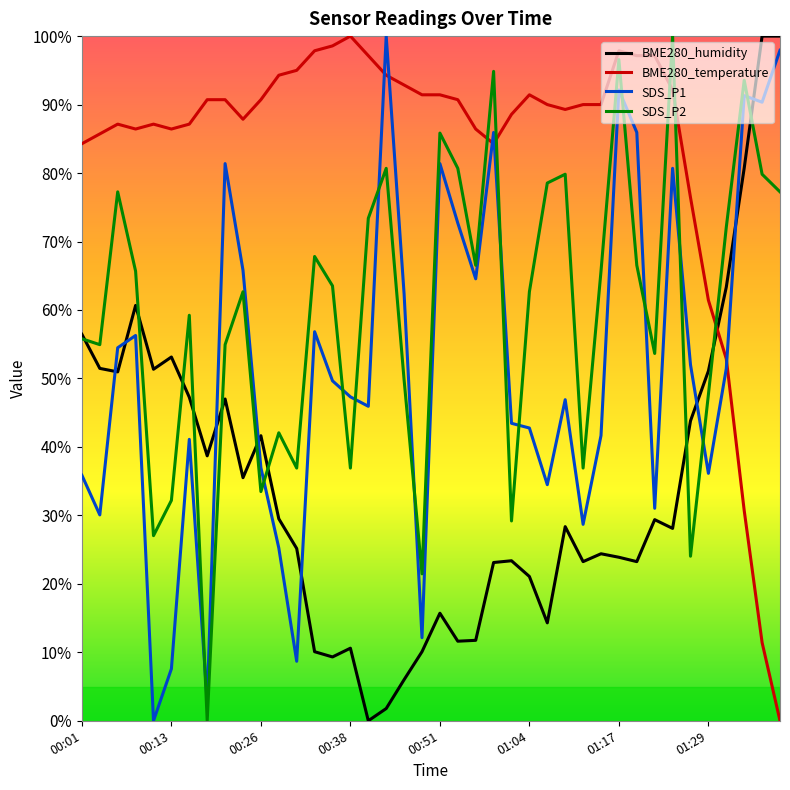

Rank the series by their average value, from lowest to highest.

BME280_humidity, SDS_P1, SDS_P2, BME280_temperature